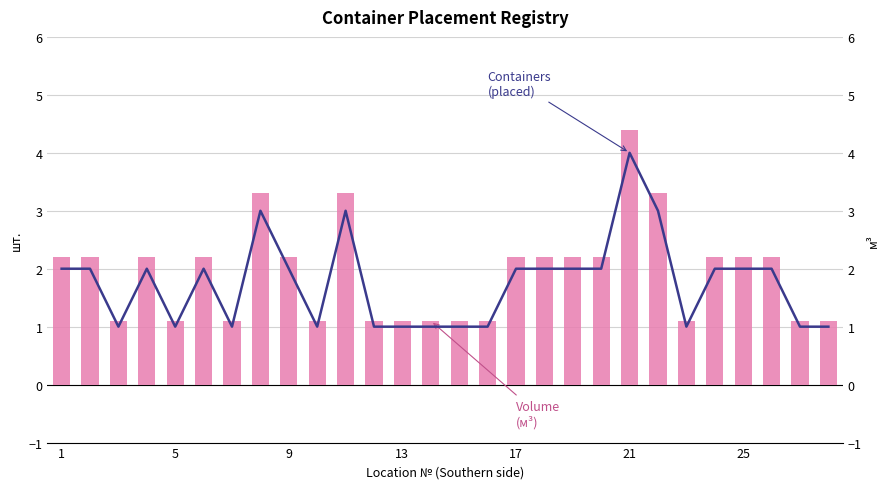

The Volume, м³ series shows 2.2 at 17. True or false?

True